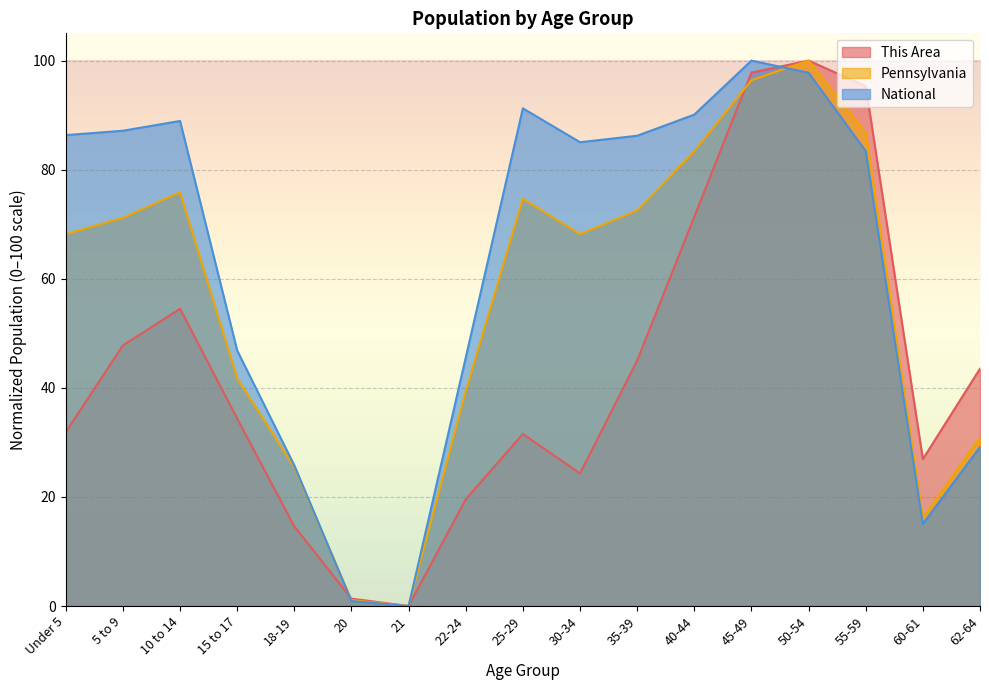

After their last crossing, which series has the higher values: National or This Area?

This Area